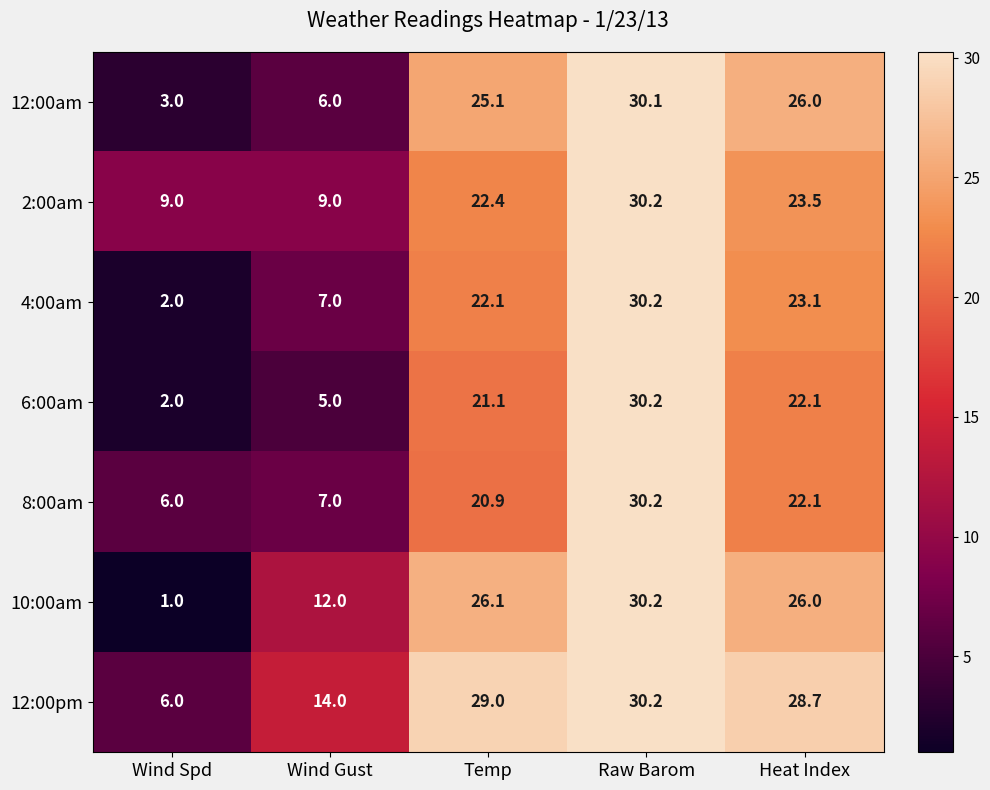

List the labels in order of 12:00pm value, smallest first.

Wind Spd, Wind Gust, Heat Index, Temp, Raw Barom